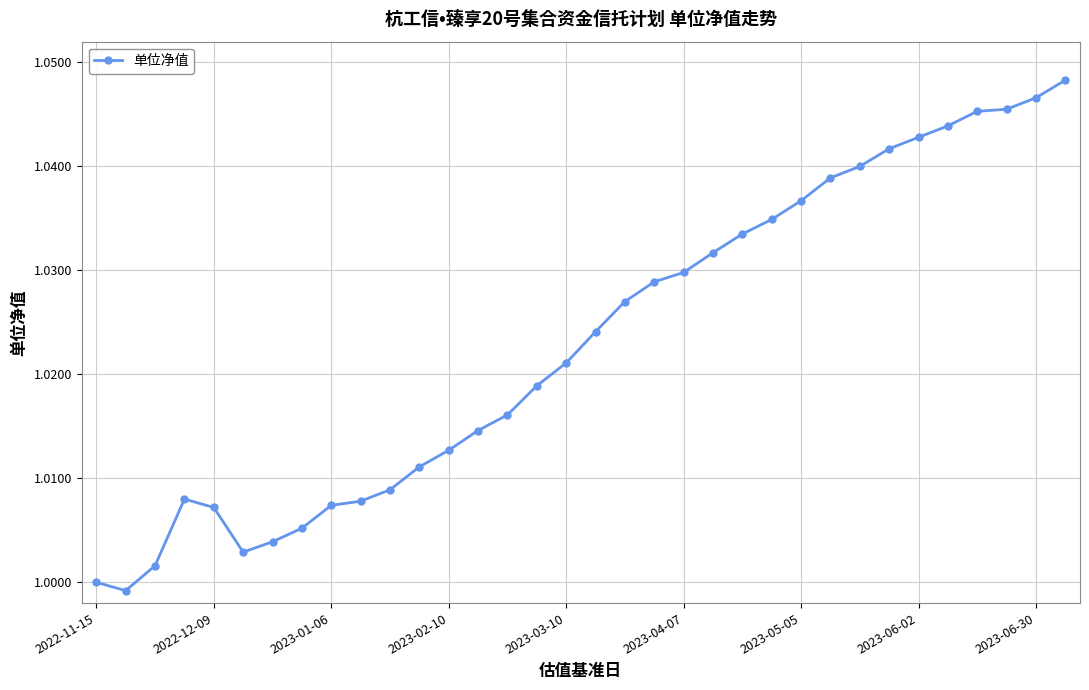

What is the sum of all values?

34.8